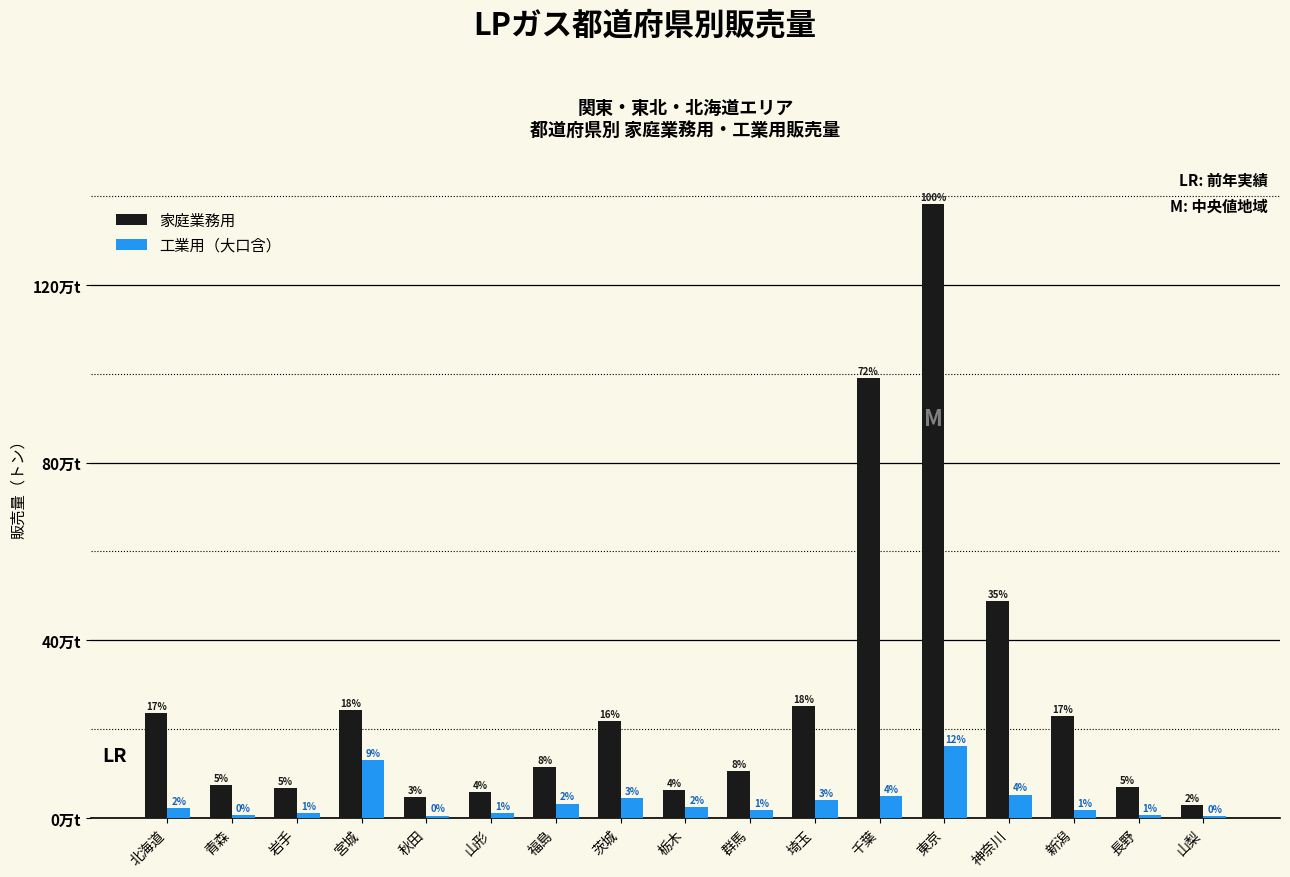

What is the highest value of the 工業用（大口含） series?

16089